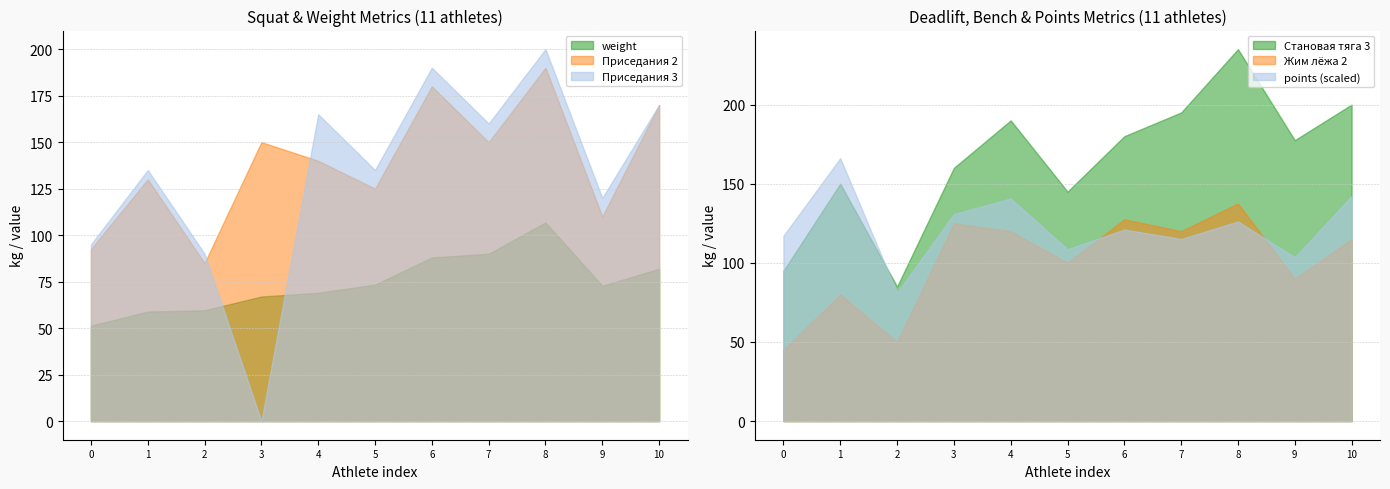

How many intersections are there between Приседания 3 and Приседания 2?

2